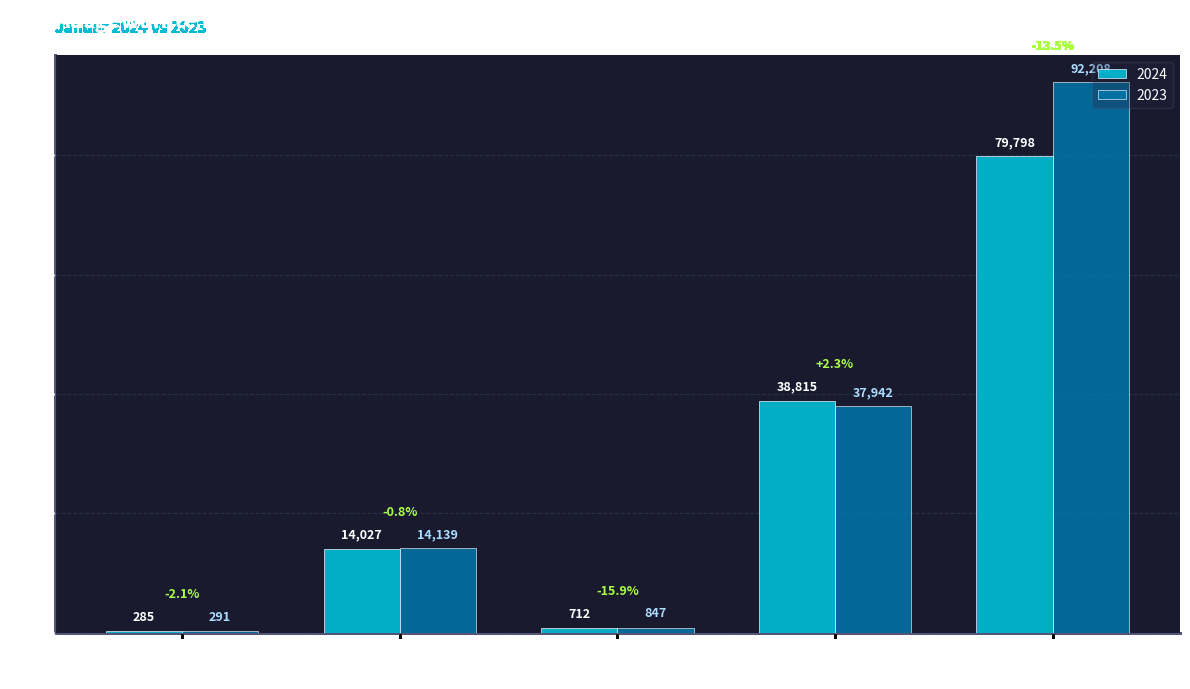

At which label is 2023 closest to 46249?

Entgelte